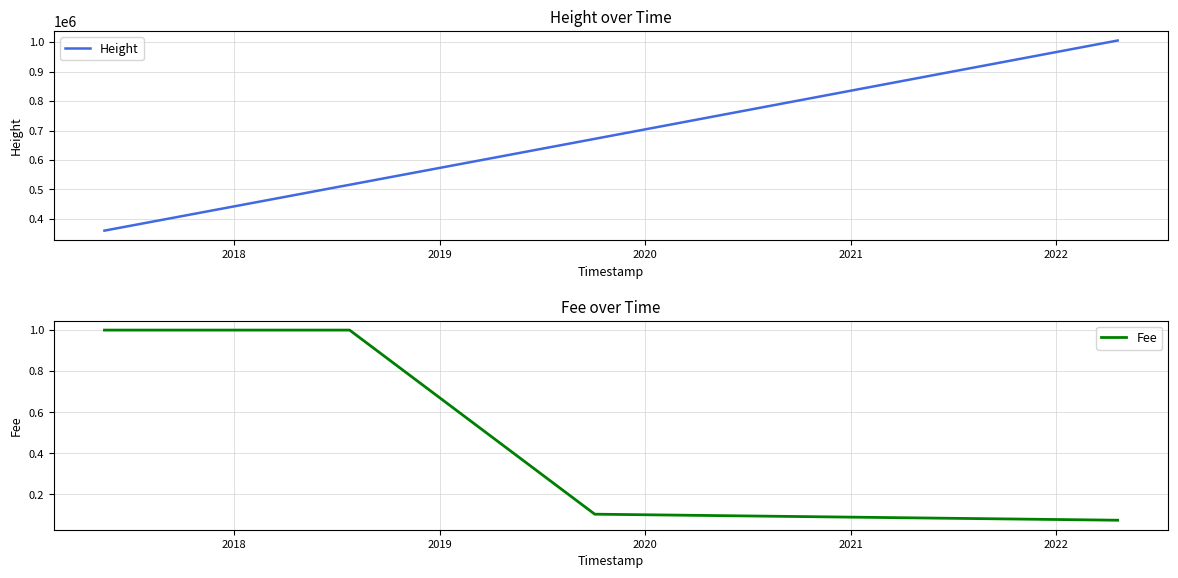

Which series has the widest spread of values?

Height